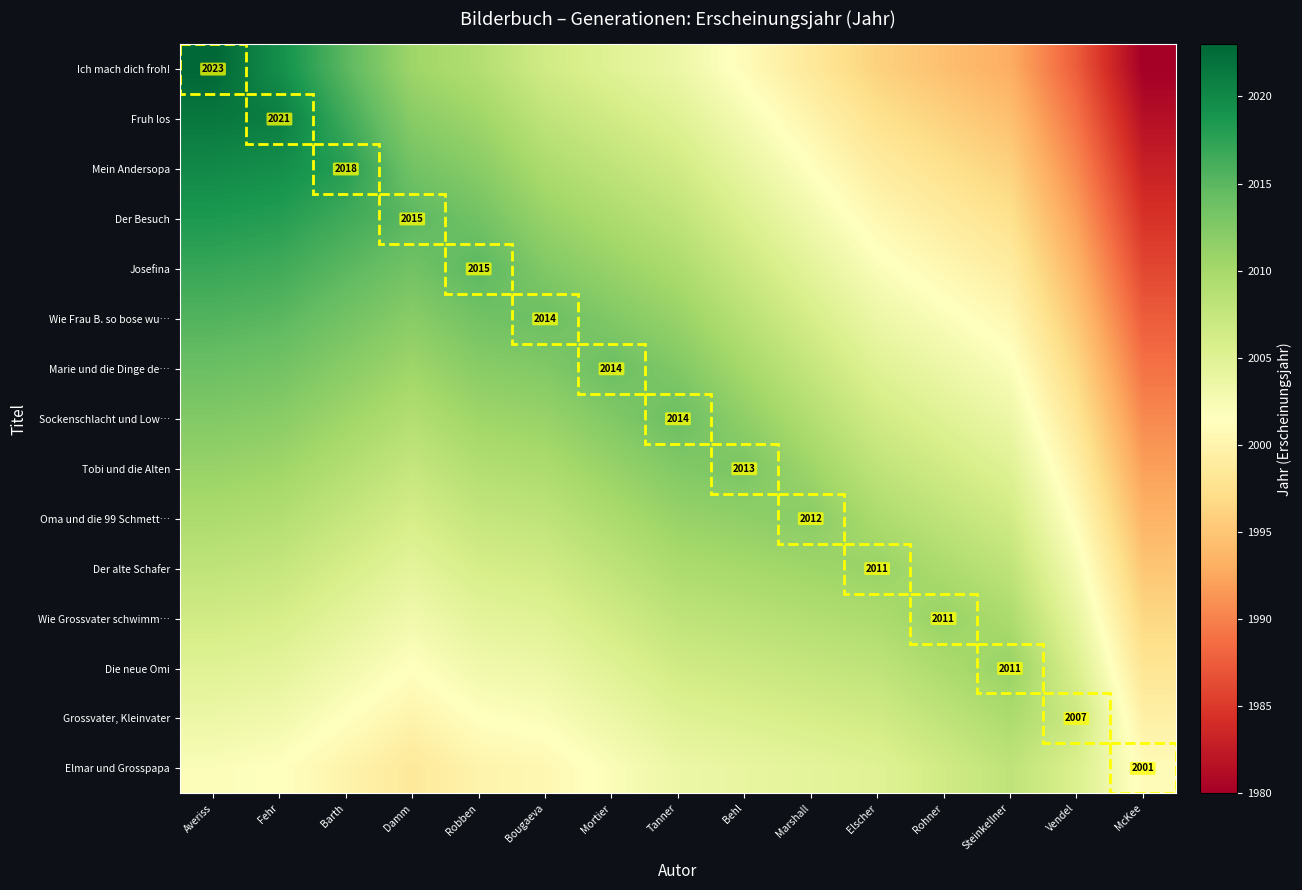

Which label corresponds to the largest value in the chart?

Averiss